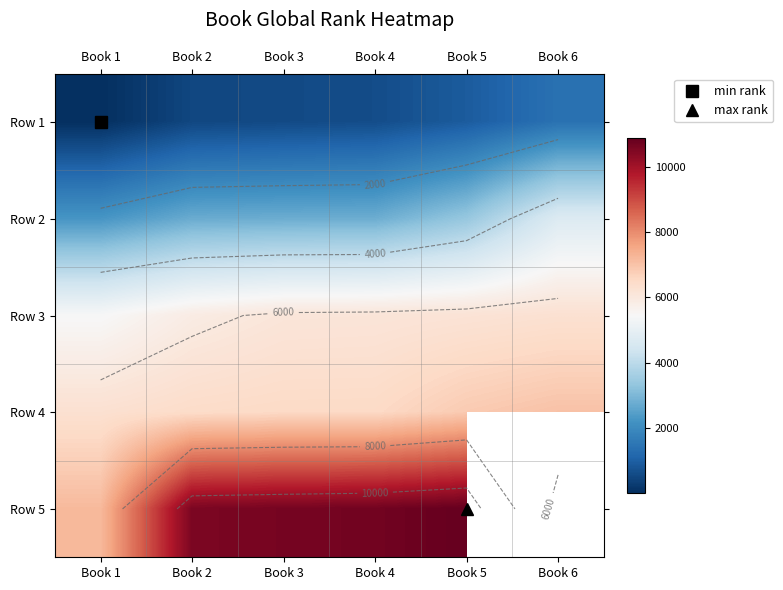

What is the maximum value shown in the chart?

10870.0